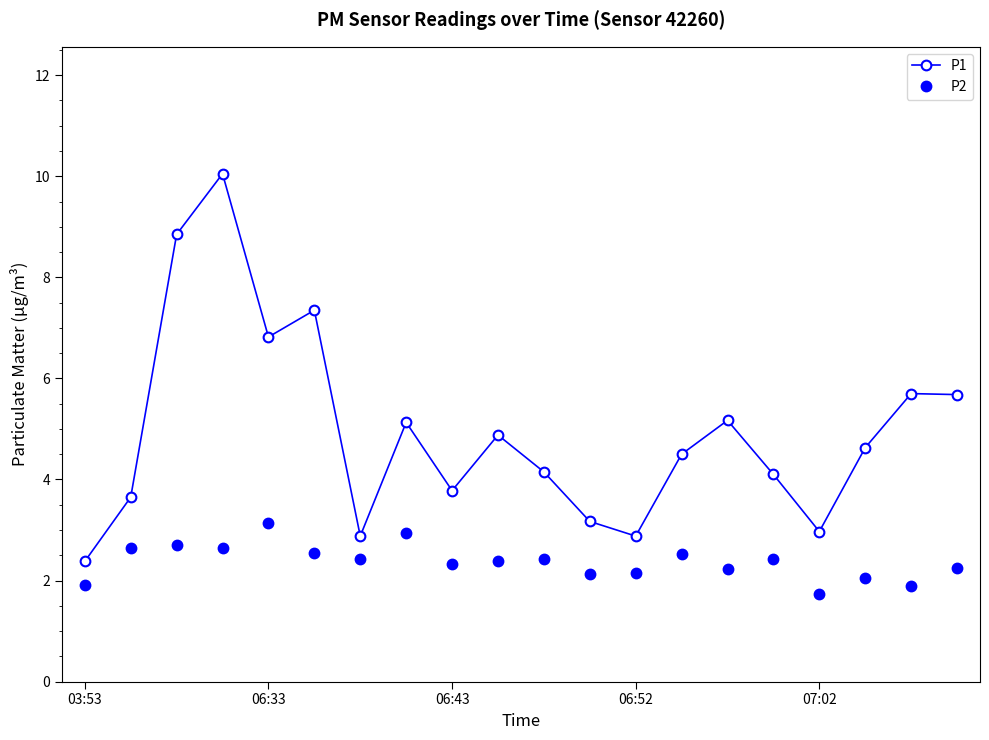

At how many categories does at least one series exceed 4?

13